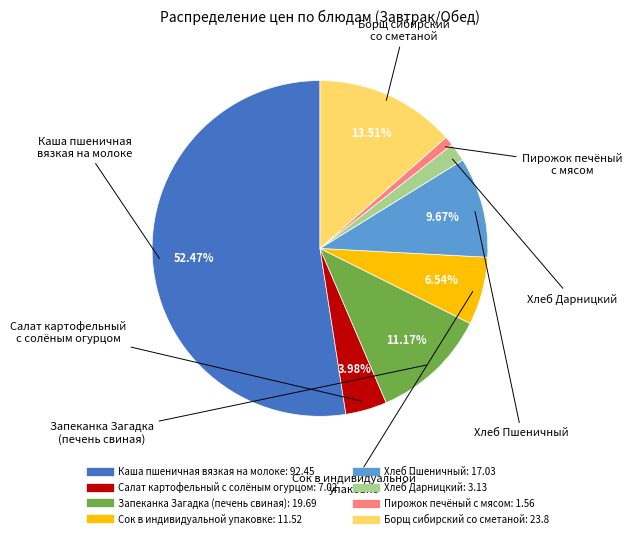

To the nearest percent, what is the combined percentage of Пирожок печёный с мясом and Запеканка Загадка (печень свиная)?

12%